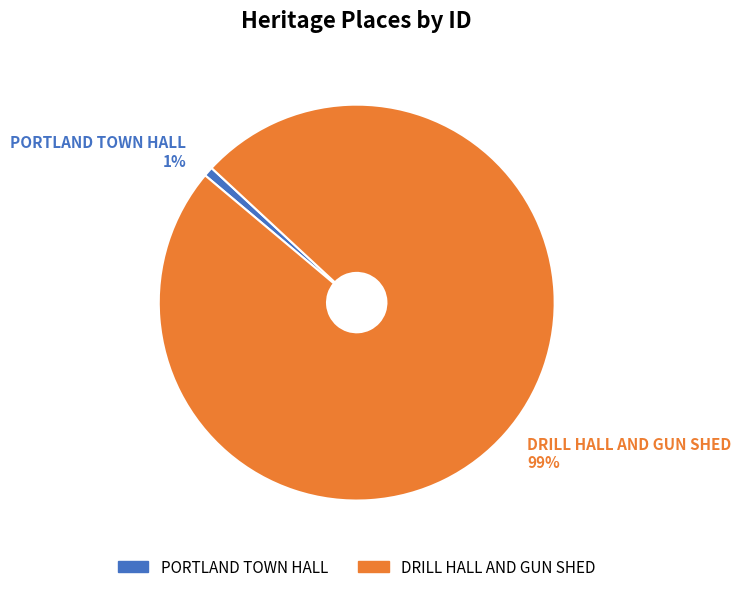

To the nearest percent, what is the difference between the largest and smallest slice percentages?

98%